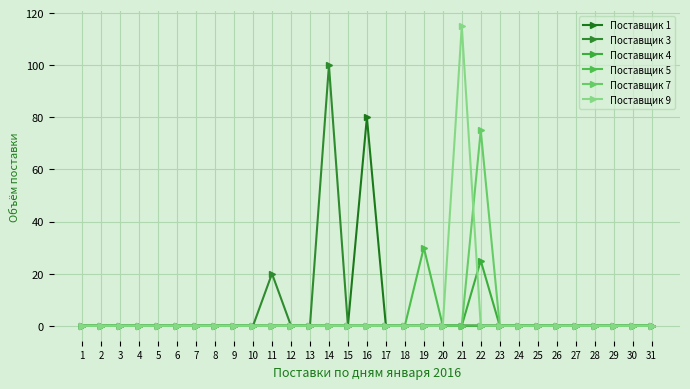

True or false: Поставщик 7 and Поставщик 4 cross at least once.

False